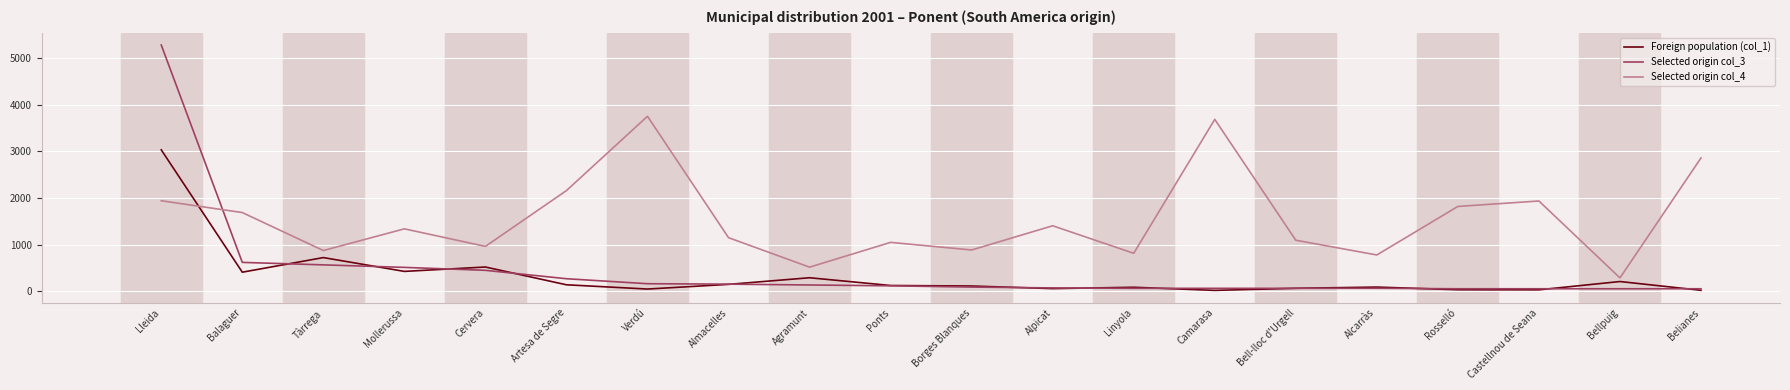

At which category does the chart reach its peak across all series?

Lleida